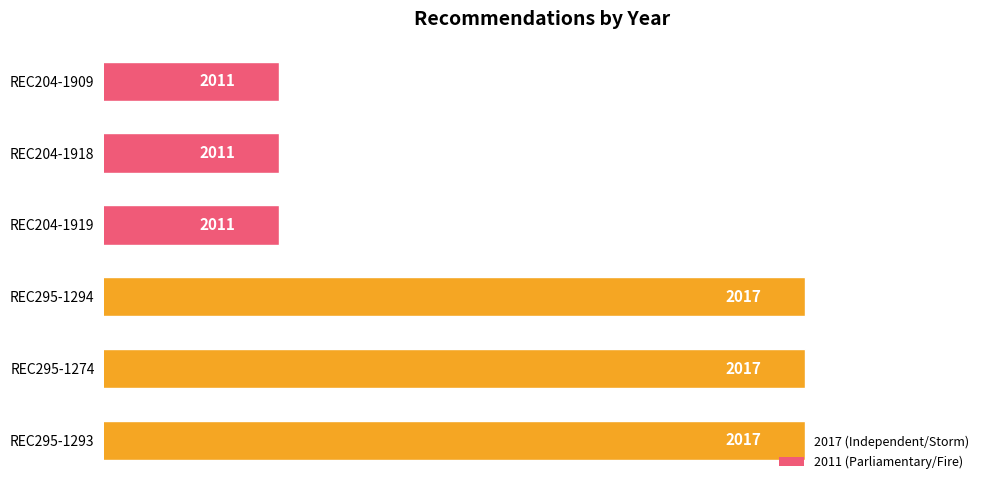

Count the number of data series in this chart.

1